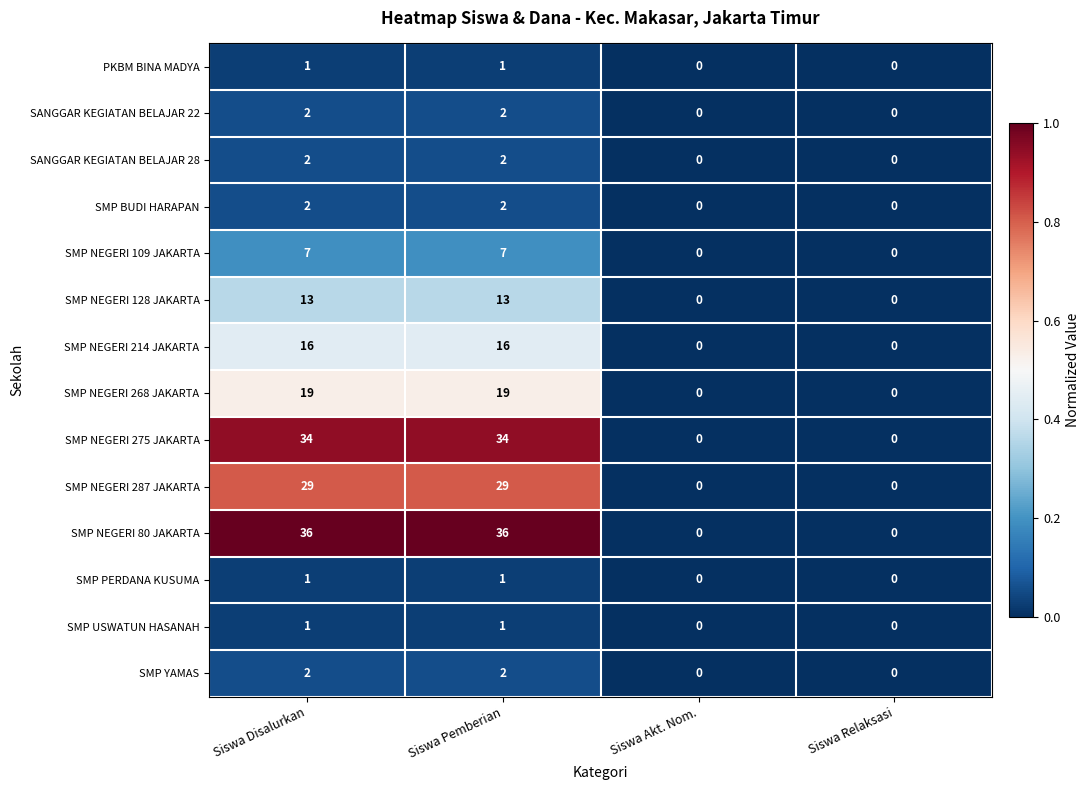

What is the highest value of the SMP NEGERI 214 JAKARTA series?

16